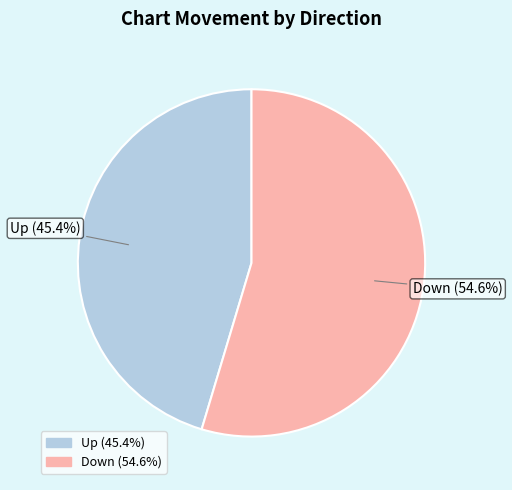

Does any single category account for the majority?

Yes